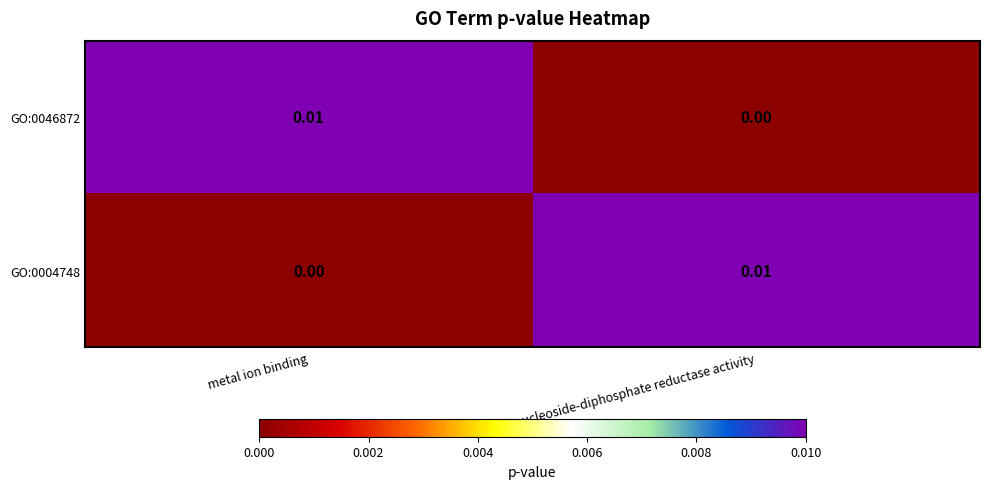

List the labels in order of GO:0004748 value, smallest first.

metal ion binding, ribonucleoside-diphosphate reductase activity